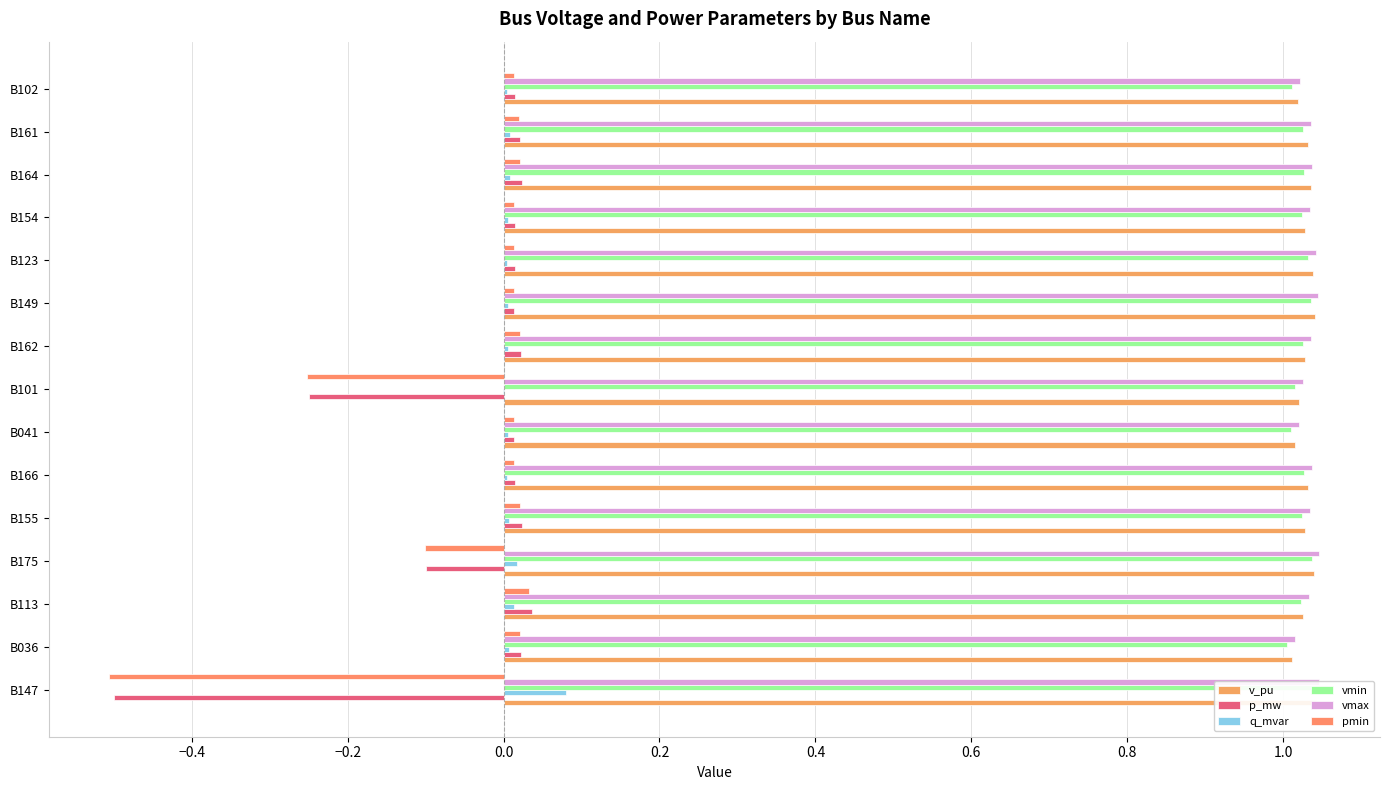

What is the sum of the vmax values at B123 and B161?

2.1